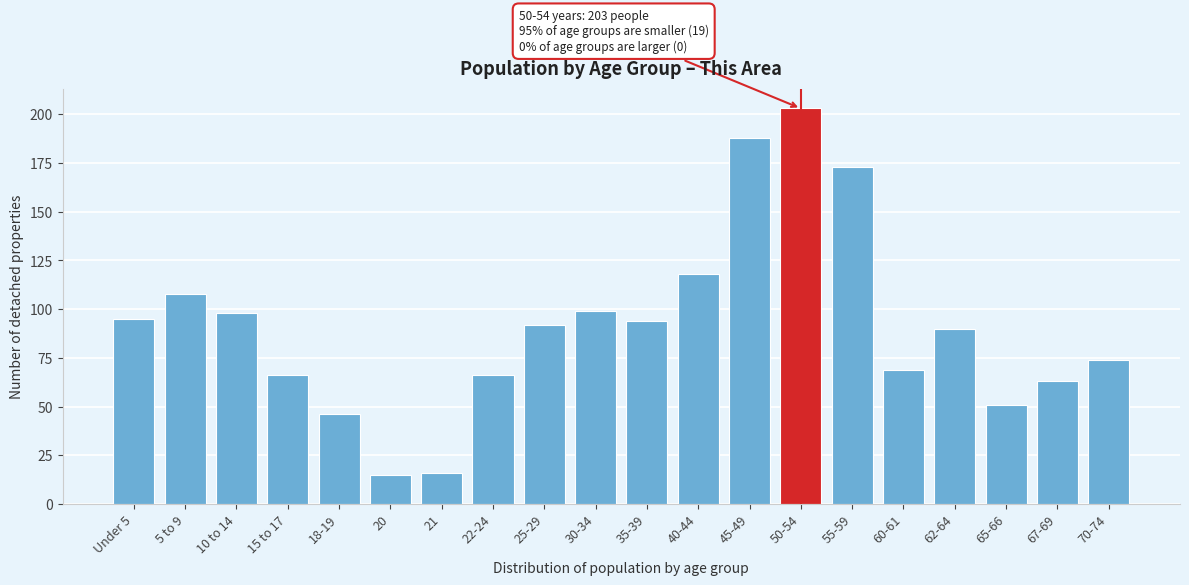

Reading left to right, what are all the values shown in this chart?

95	108	98	66	46	15	16	66	92	99	94	118	188	203	173	69	90	51	63	74